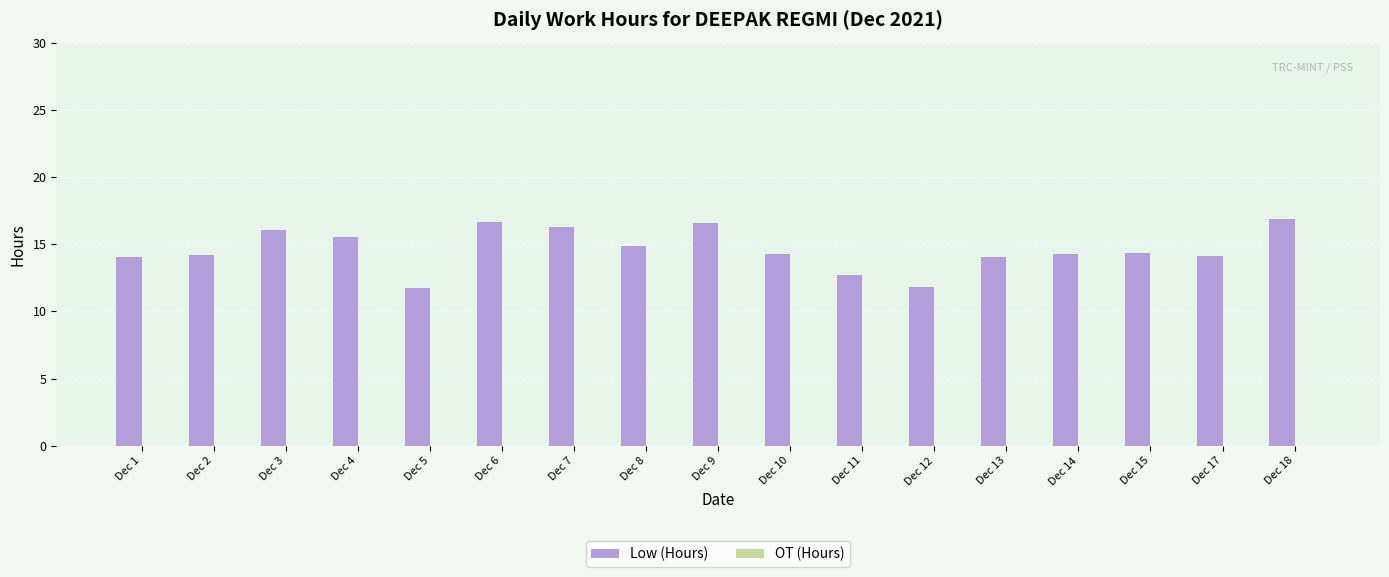

What is the greatest value displayed?

16.9